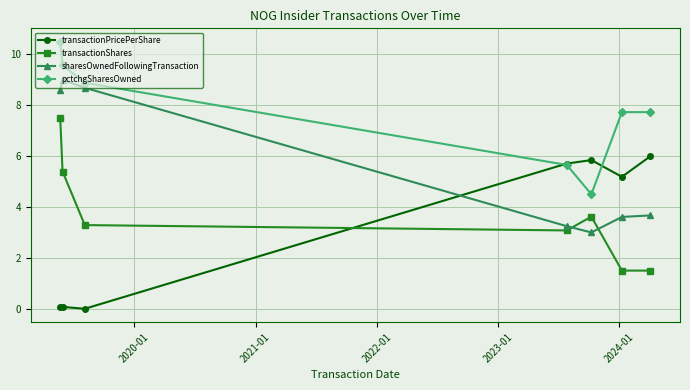

In pctchgSharesOwned, how many points are lower than both neighbors (excluding endpoints)?

1